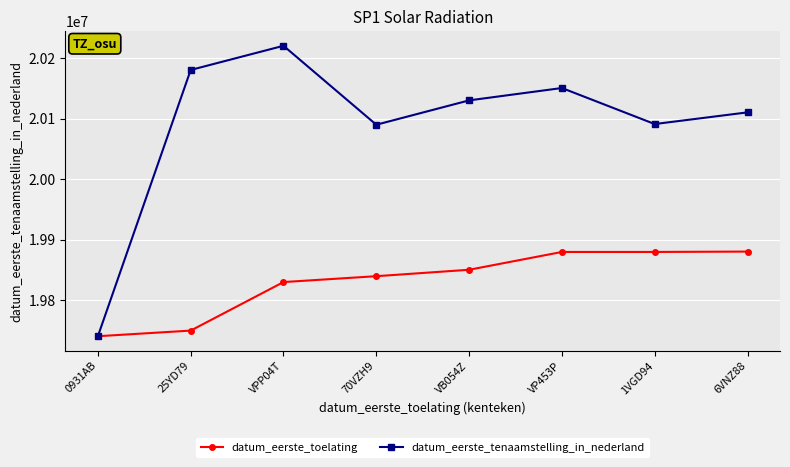

Which series has the largest total across all categories?

datum_eerste_tenaamstelling_in_nederland